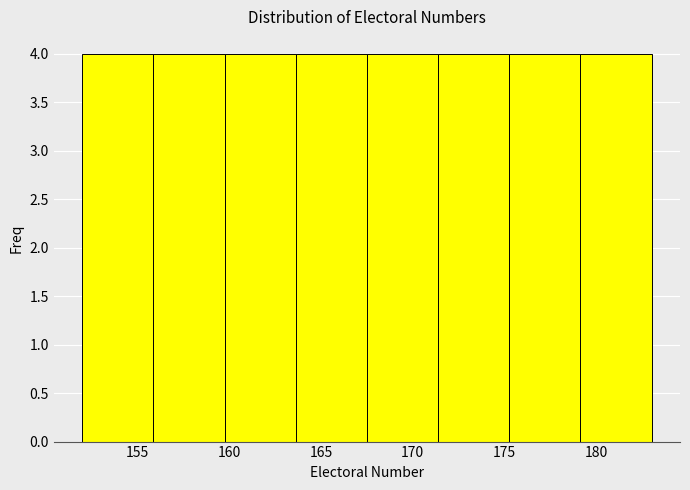

How tall is the bar that spans 163.5 to 167.5 on the x-axis? Neither the bar edges nor the heights are printed on the chart, so give them approximately, as read against the axes.

4